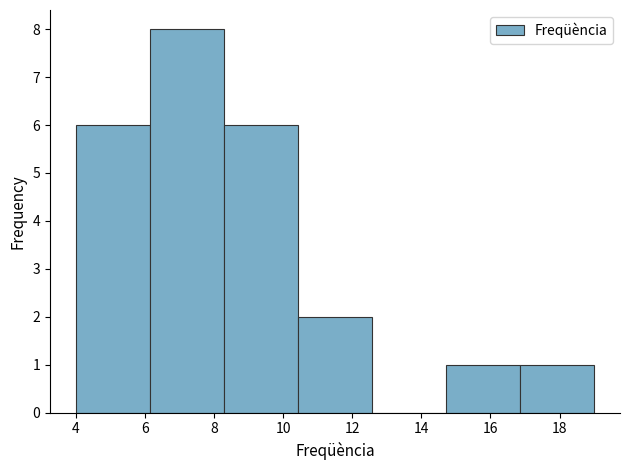

Reading left to right, list every bar in this chart as the range it spans on the x-axis followed by its height. Neither the bar edges nor the heights are printed on the chart, so give them approximately, as read against the axes.

4.0 to 6.2: 6
6.2 to 8.2: 8
8.2 to 10.4: 6
10.4 to 12.6: 2
12.6 to 14.8: 0
14.8 to 16.8: 1
16.8 to 19.0: 1